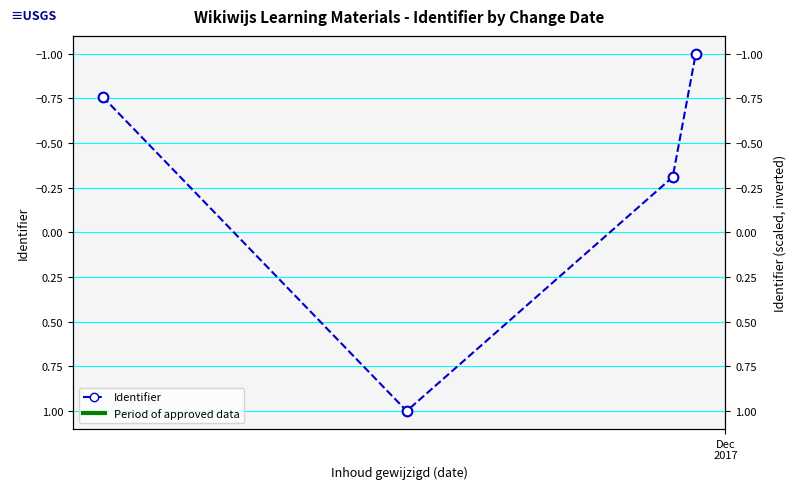

Is this an area chart (filled region under the line)?

No